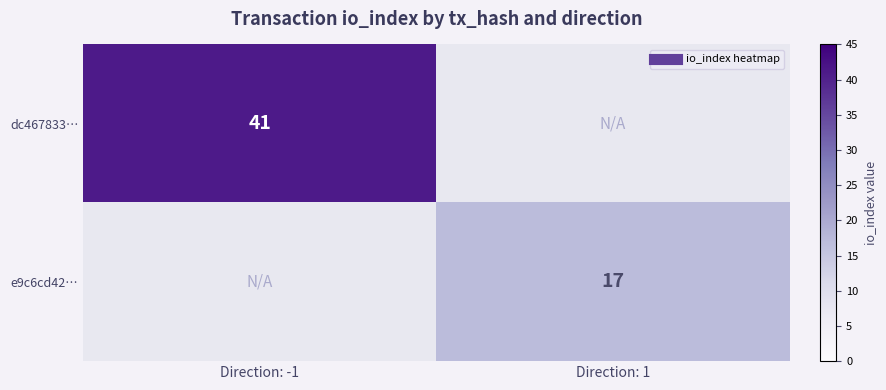

List the labels in order of e9c6cd42… value, largest first.

Direction: 1, Direction: -1